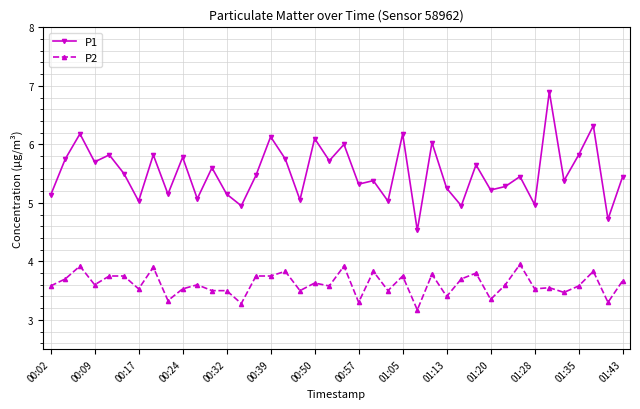

Which series has the largest total across all categories?

P1